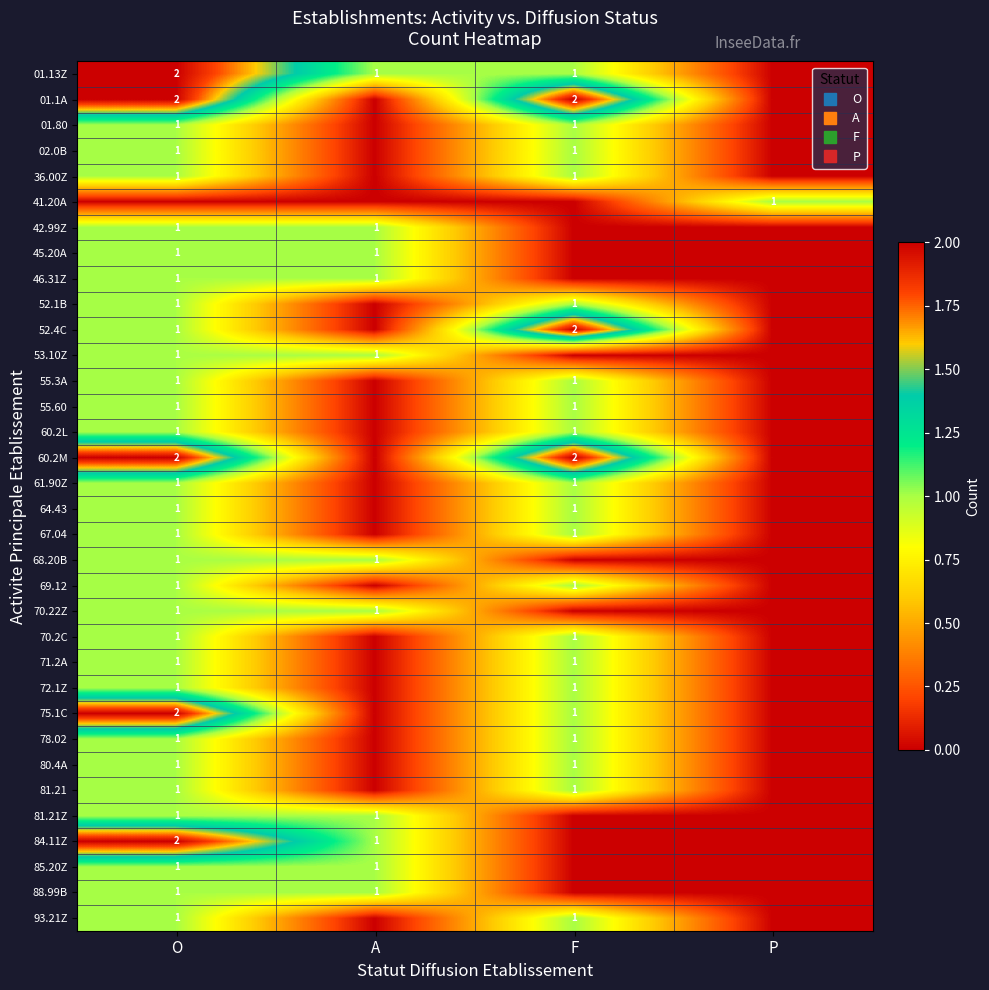

What is the difference between the maximum and minimum values in the 01.80 series?

1